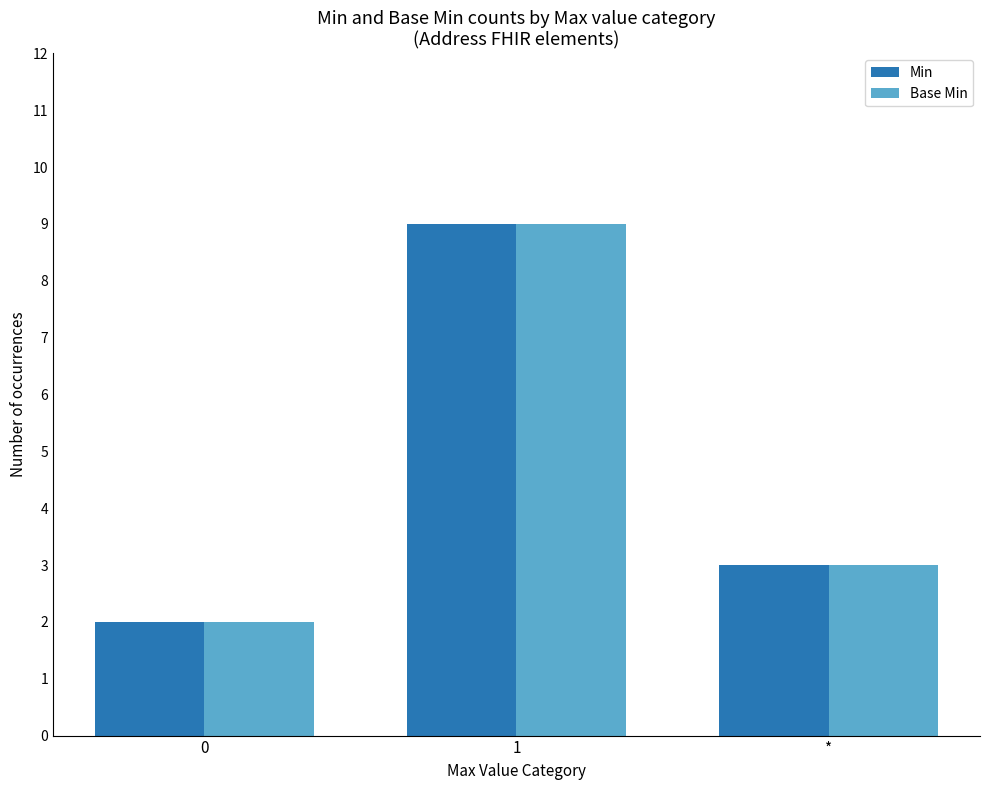

At which label is Base Min closest to 5?

*